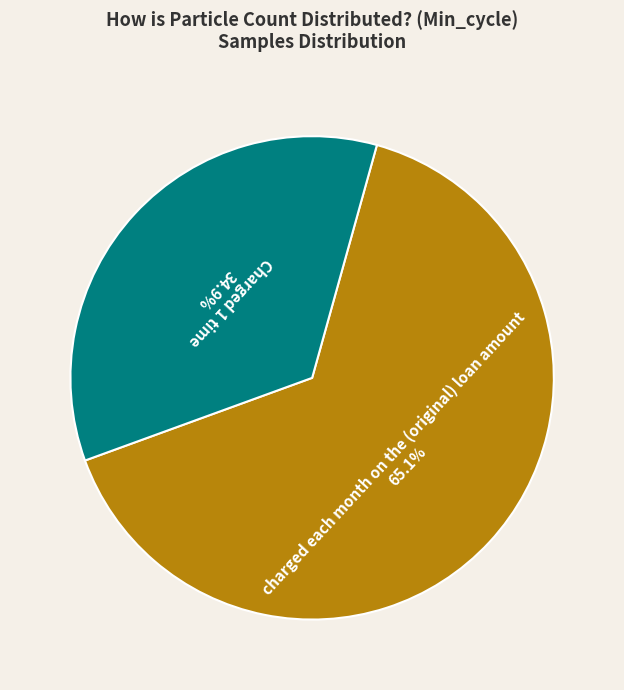

Is there a majority slice in this chart?

Yes